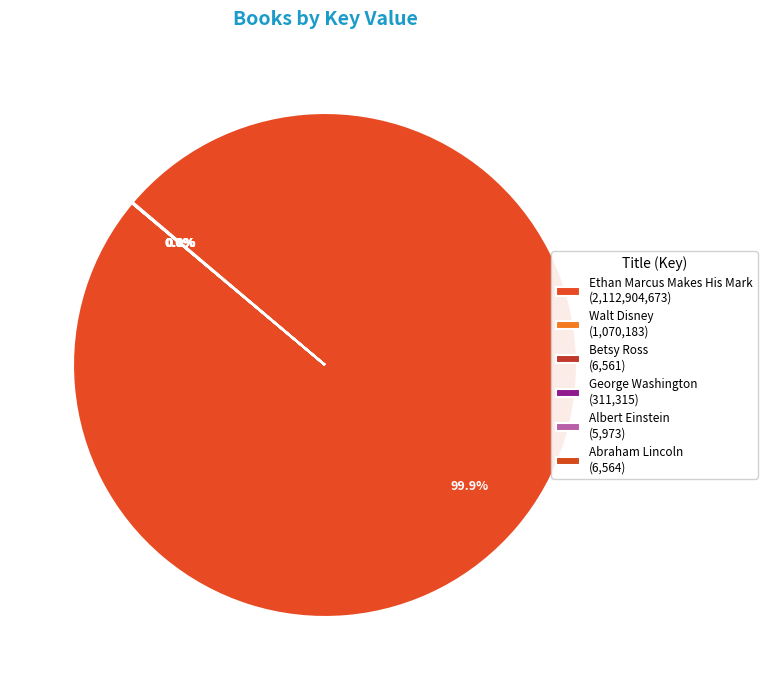

How many segments does this pie chart have?

6